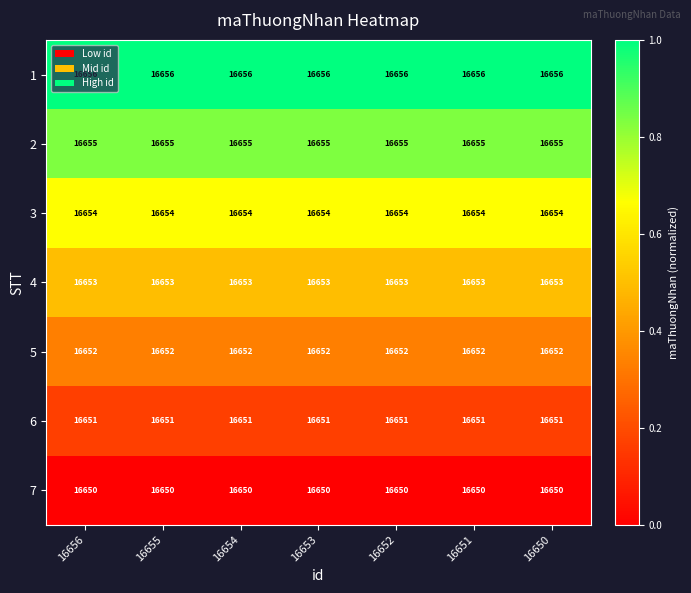

The 4 series shows 16653 at 16651. True or false?

True